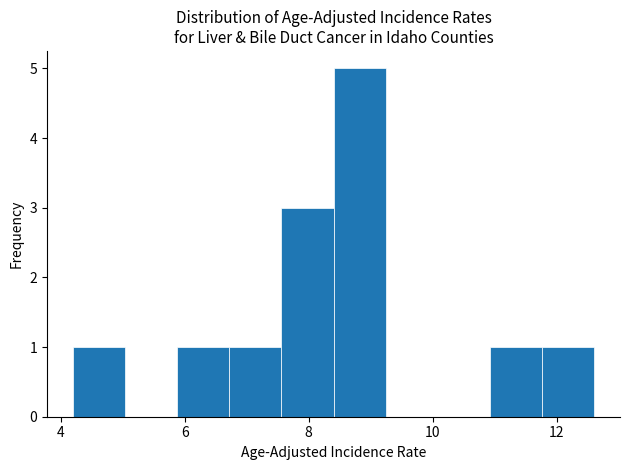

Which range on the x-axis has the tallest bar?

8.40 to 9.24